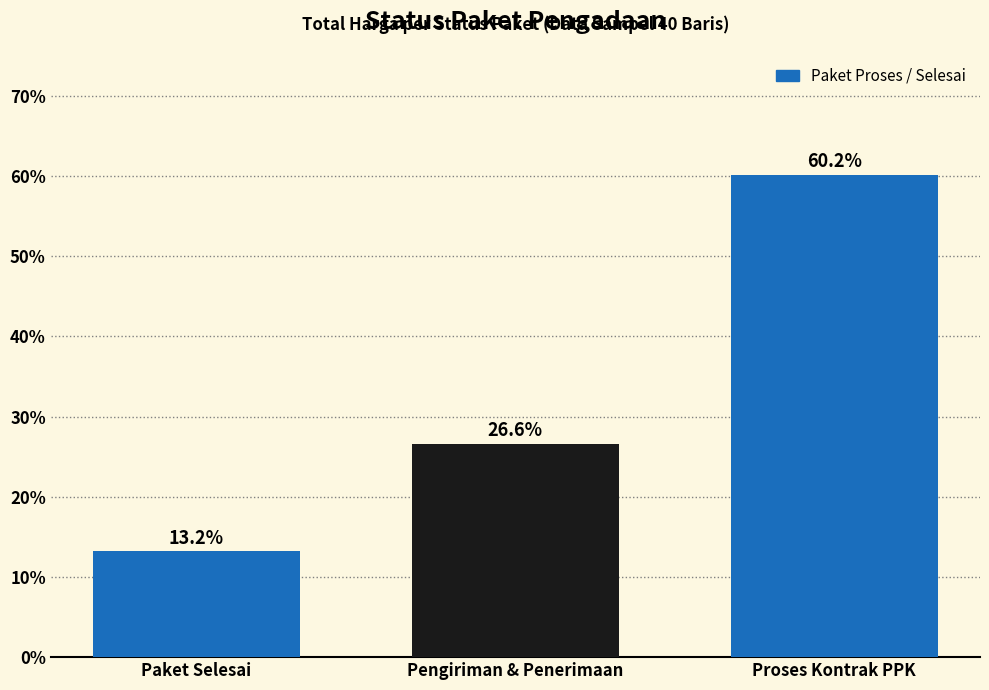

What is the sum of all values?

100.0